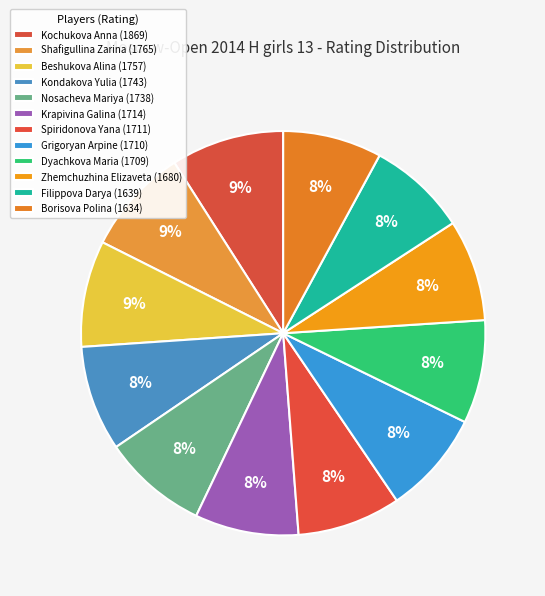

What is the largest slice in the pie chart?

Kochukova Anna